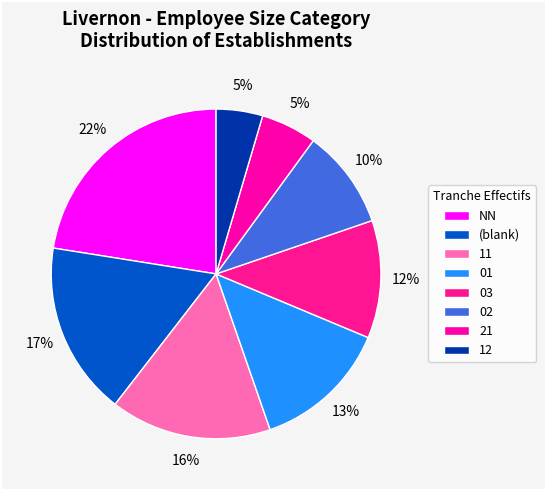

To the nearest percent, what is the average slice percentage?

12%